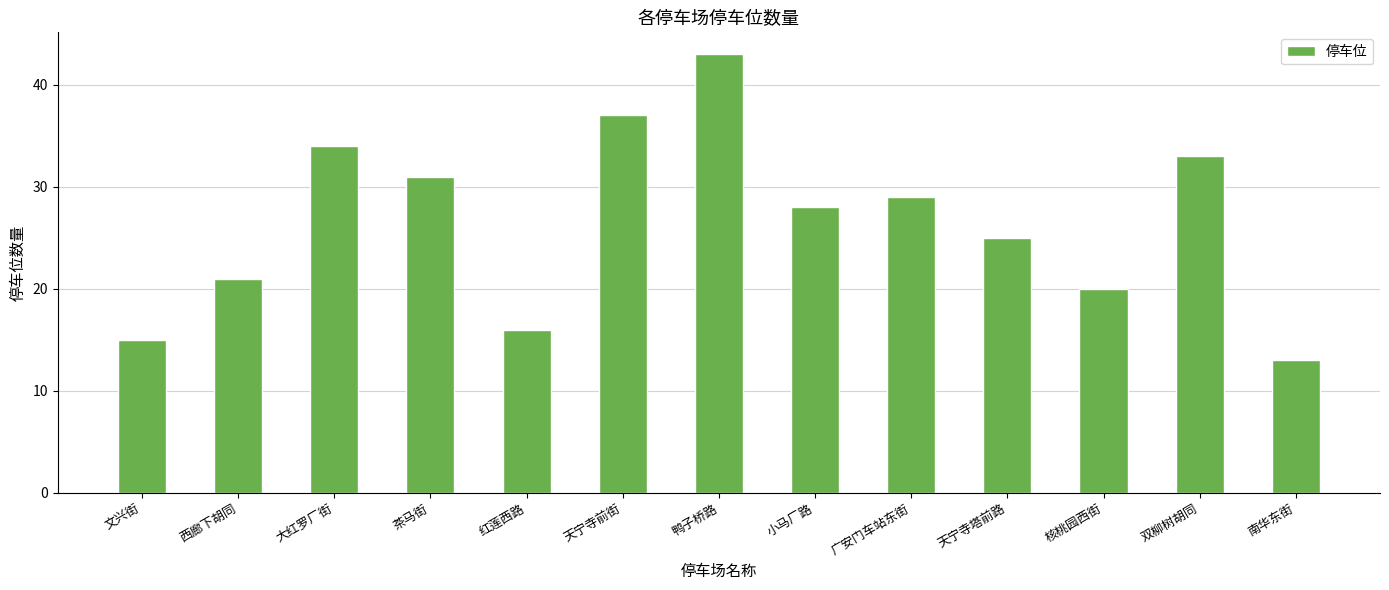

How many bars are there in total?

13